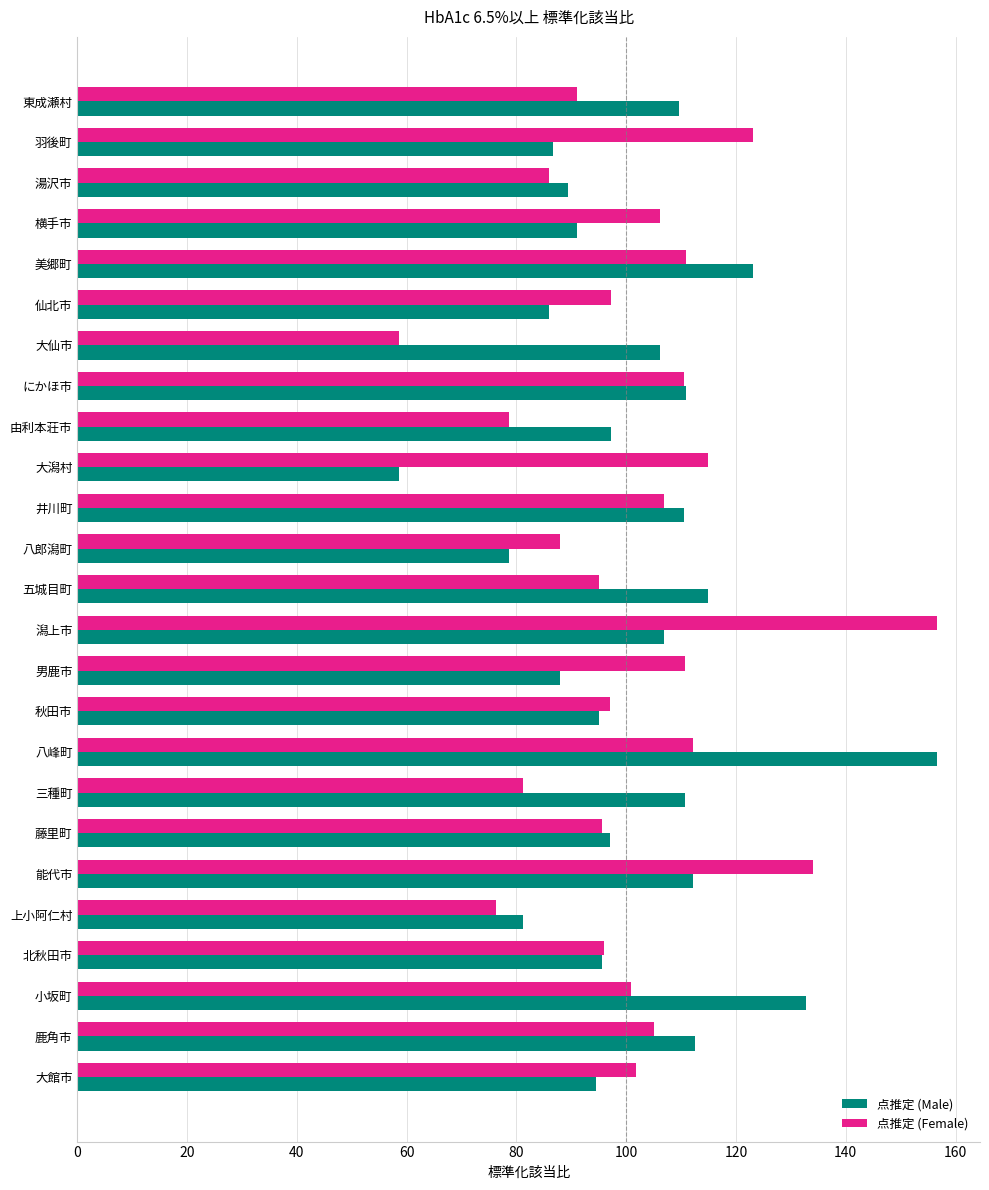

What is the sum of all 点推定 (Male) values?

2545.7